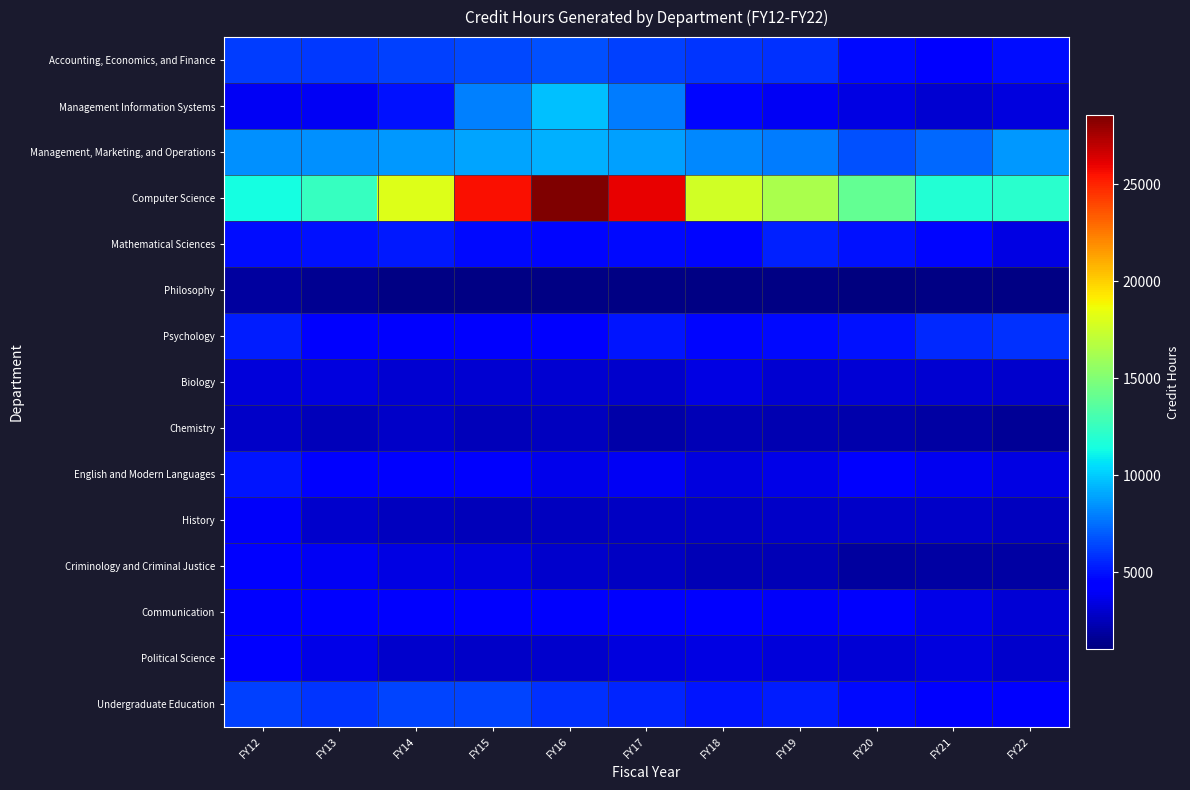

Which series changed the most between FY18 and FY22?

Computer Science